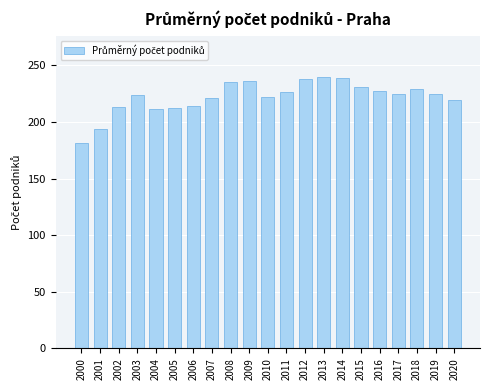

Does the chart contain stacked bars?

No